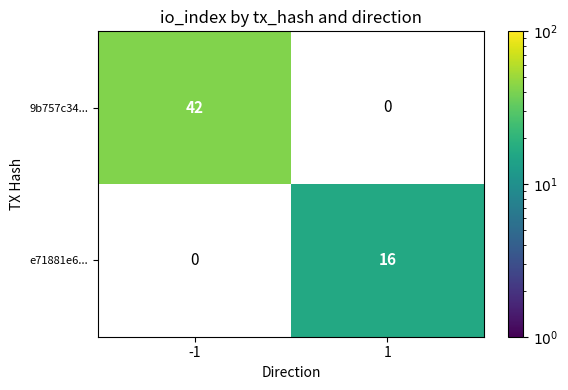

The value of e71881e6... at 1 is 16. True or false?

True